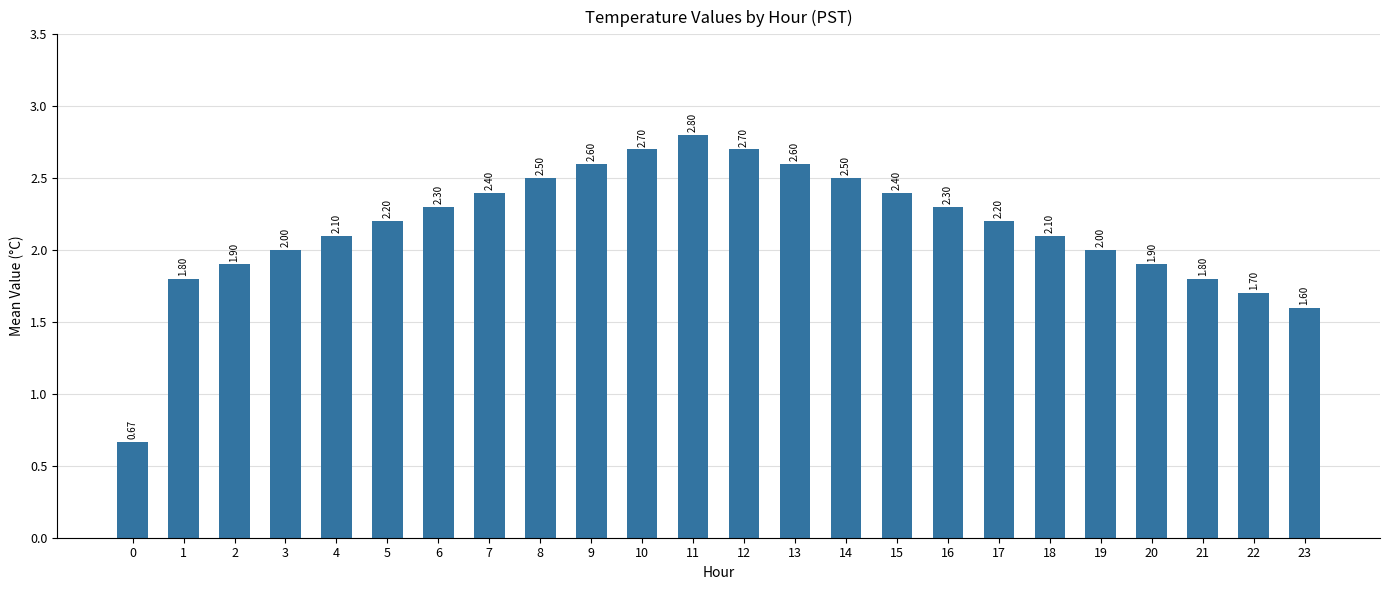

What value does the data have at 8?

2.5